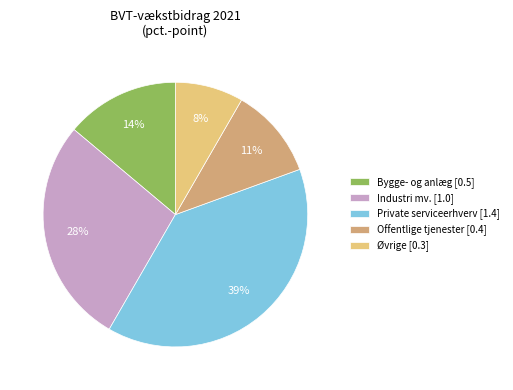

To the nearest percent, what is the combined percentage of Øvrige and Bygge- og anlæg?

22%